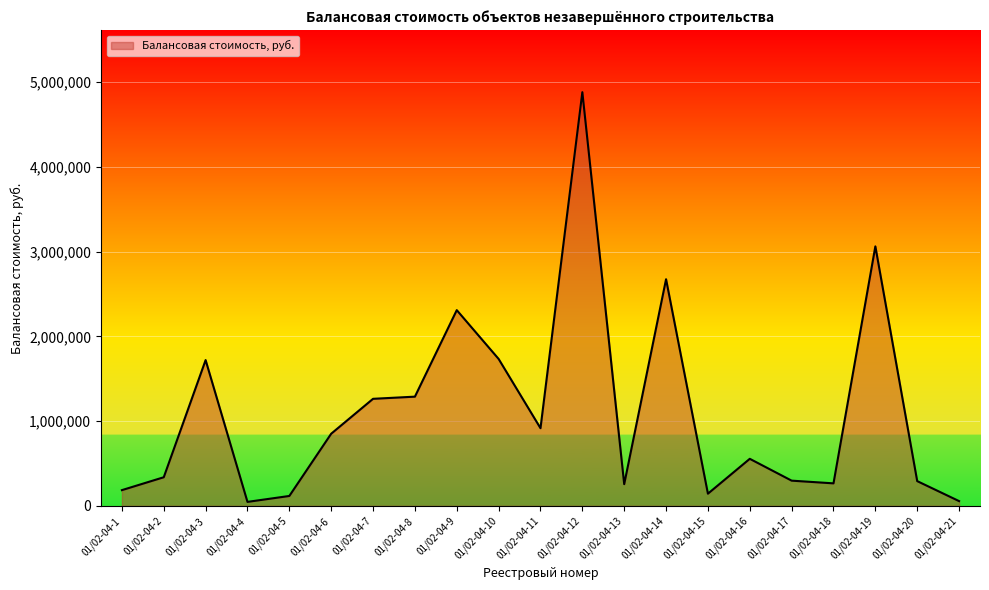

Is it true that the value at 01/02-04-18 is 265400.0?

True